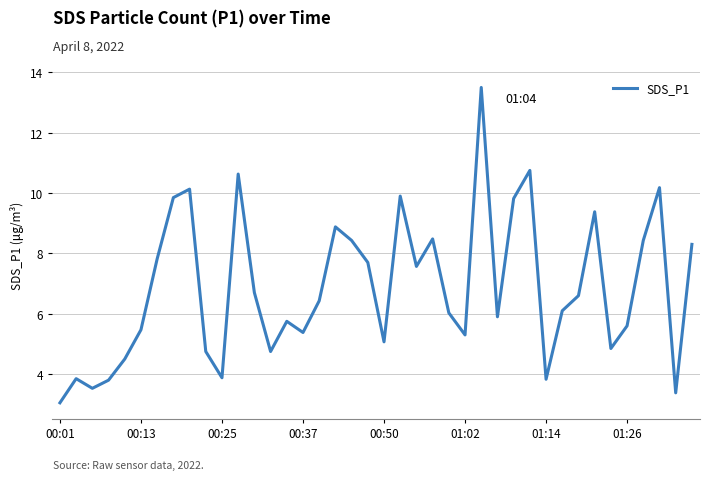

What is the greatest value displayed?

13.5